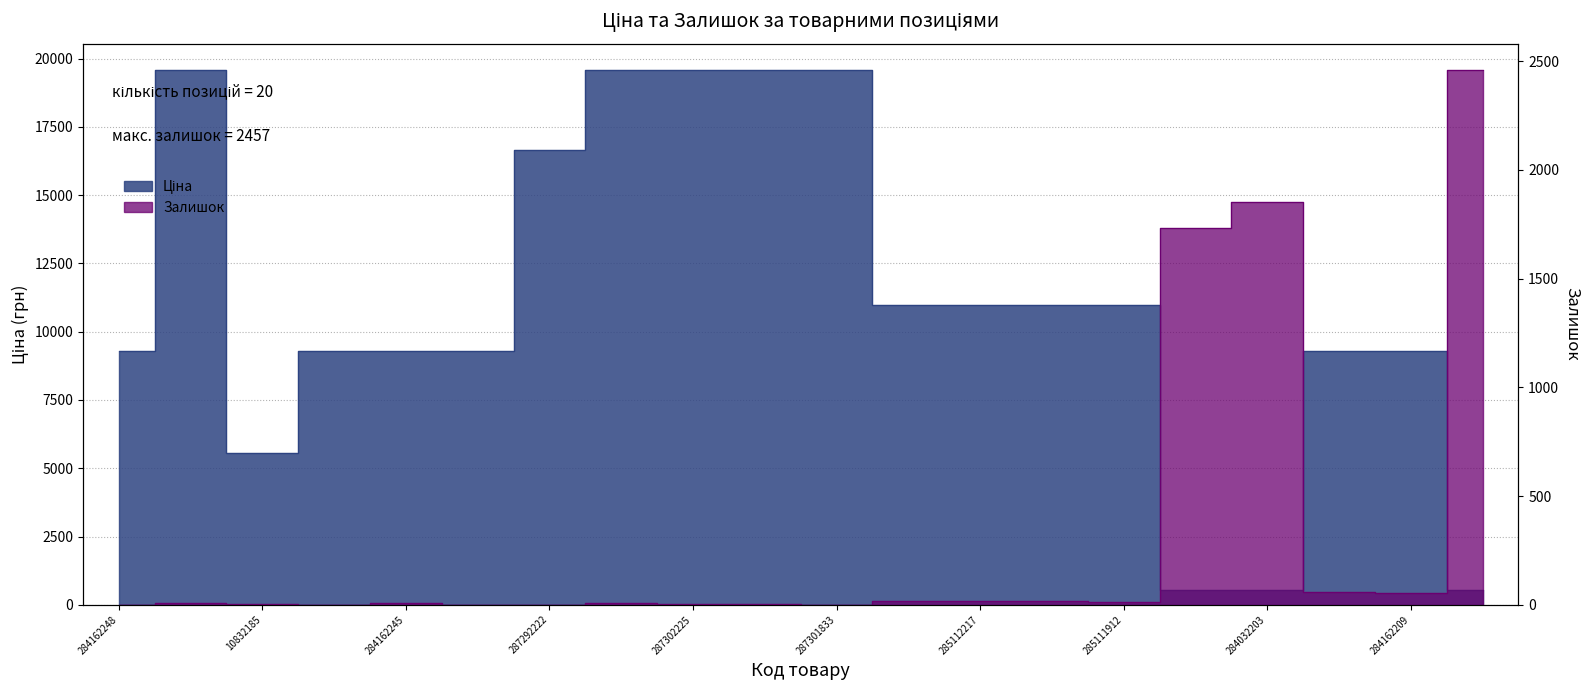

Which category has the highest value in the Ціна series?

287302223